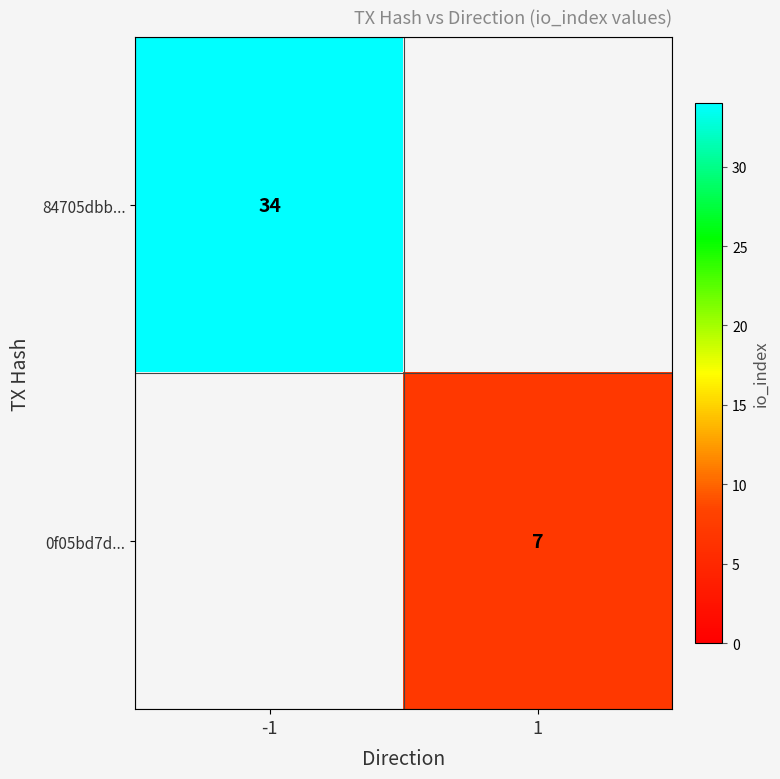

The value of 84705dbb... at -1 is 13. True or false?

False